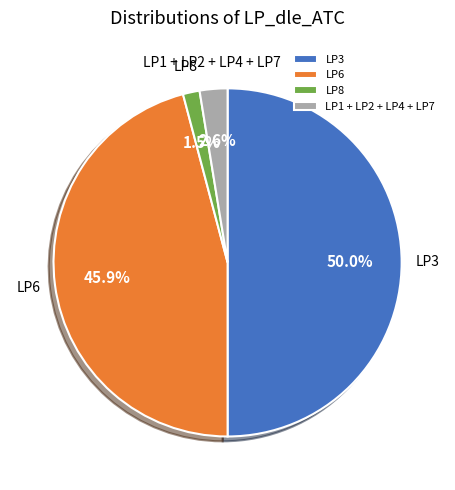

Which has a higher value, LP8 or LP3?

LP3